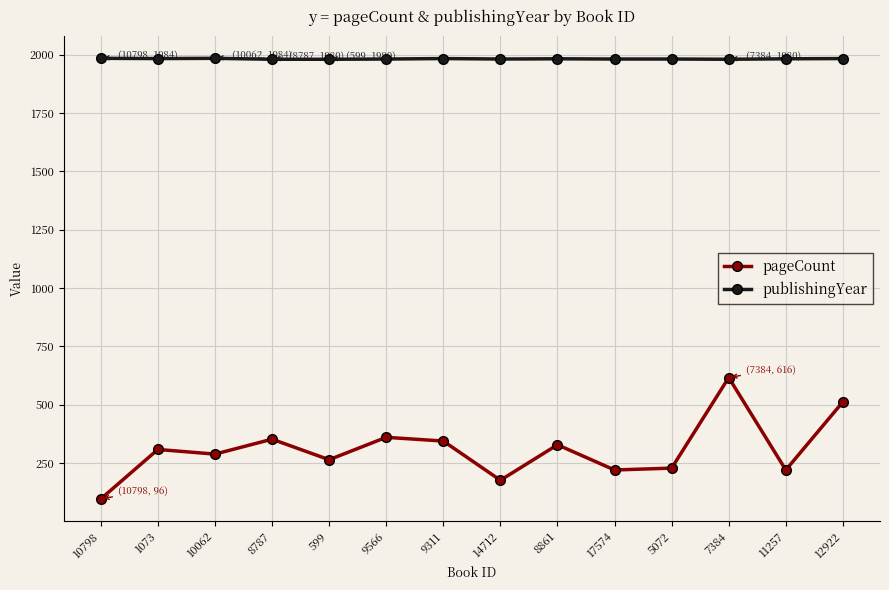

What is the label of the 13th point from the left?

11257